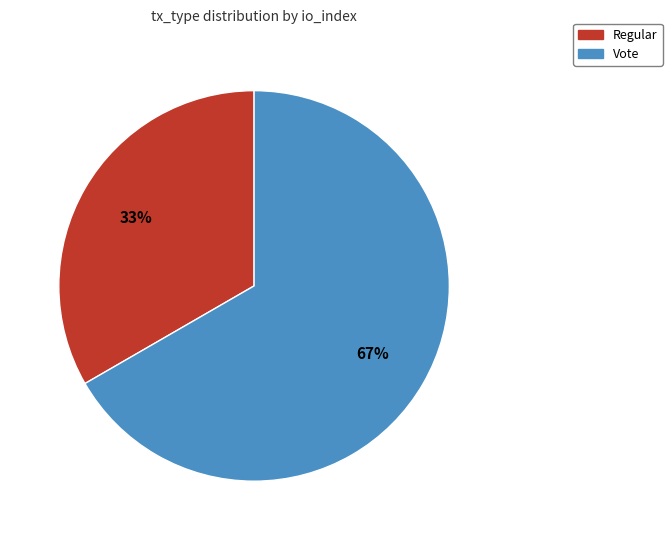

Rank the categories by value from lowest to highest.

Regular, Vote